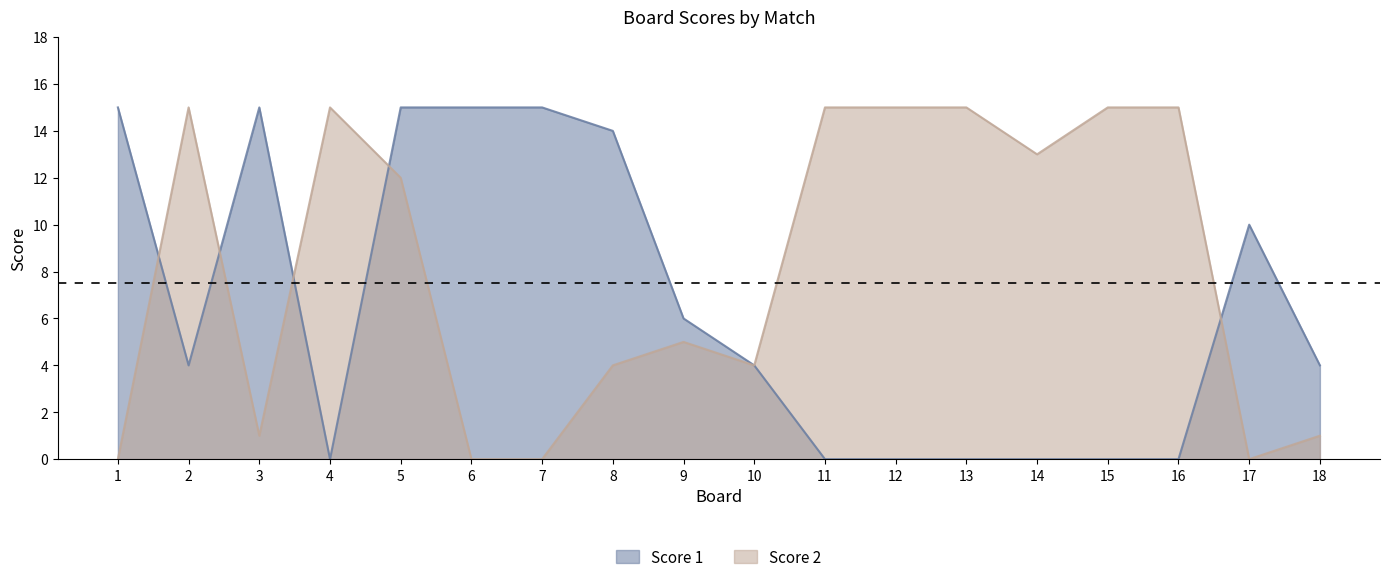

The value of Score 1 at 4 is -9. True or false?

False